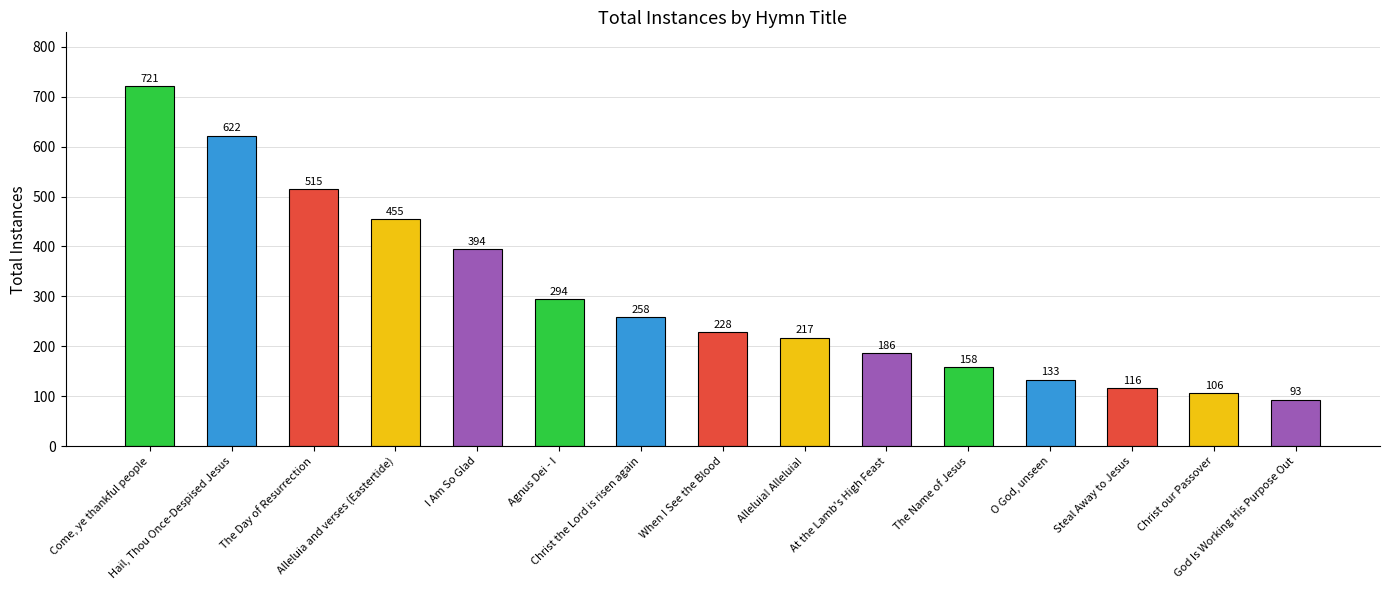

How many data points are less than 228?

7